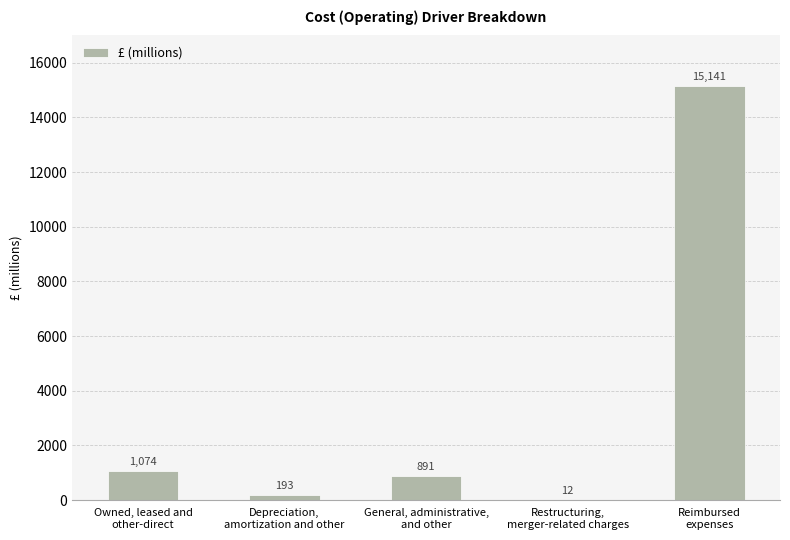

What is the greatest value displayed?

15141